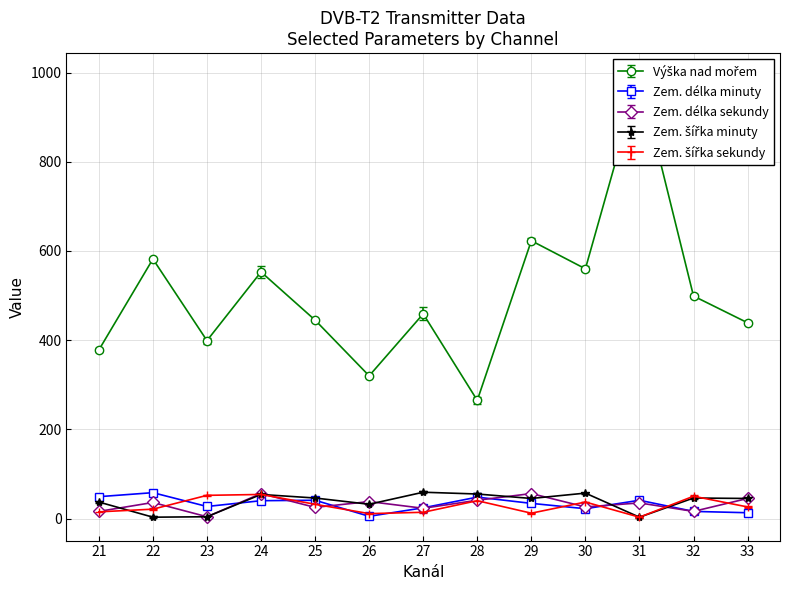

True or false: Zem. délka minuty and Výška nad mořem intersect in this chart.

False